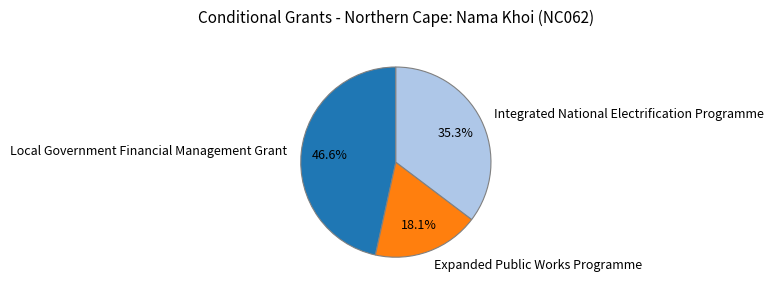

How much of the chart is everything except Local Government Financial Management Grant?

53.4%